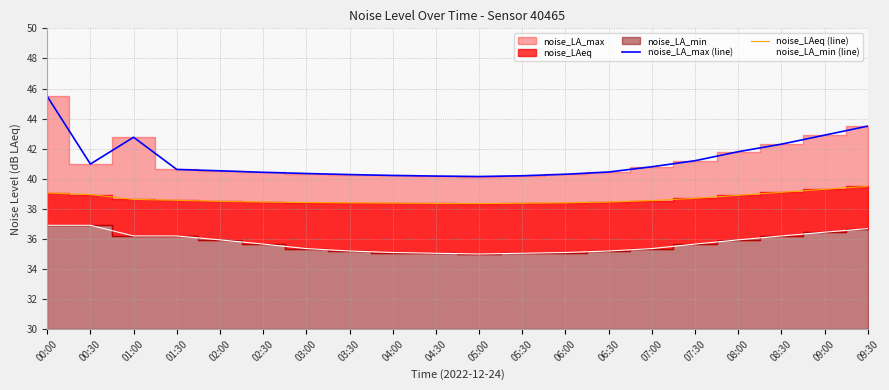

True or false: noise_LA_max (line) and noise_LAeq (line) intersect in this chart.

False